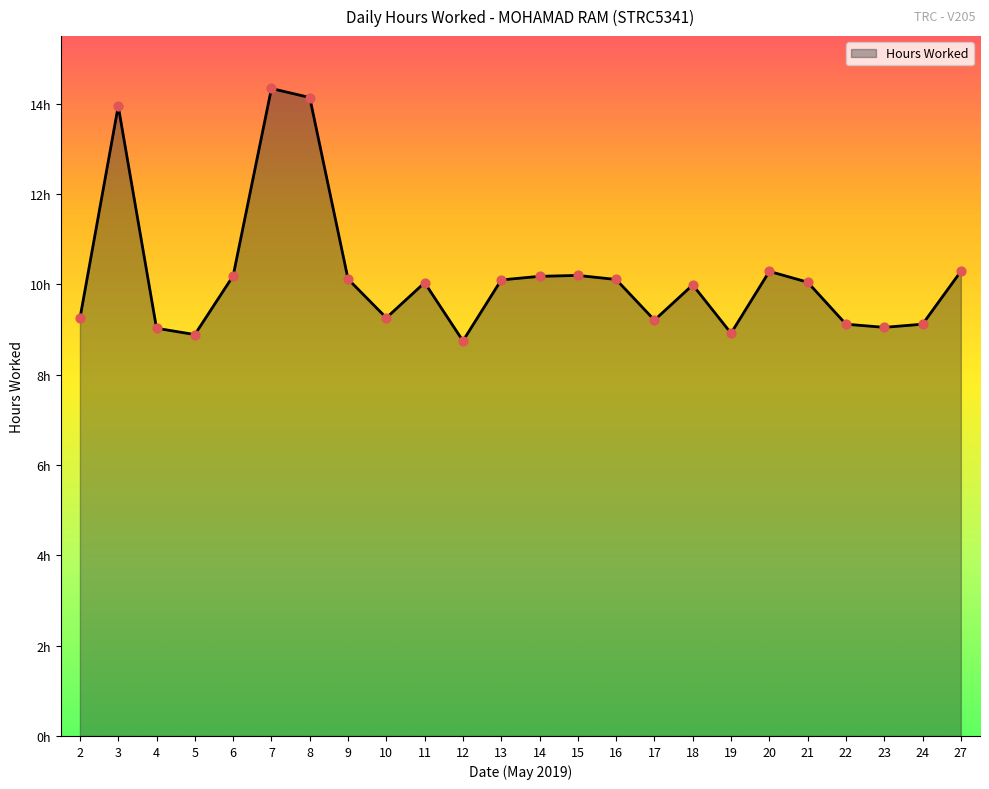

Which has a higher value, 2 or 14?

14